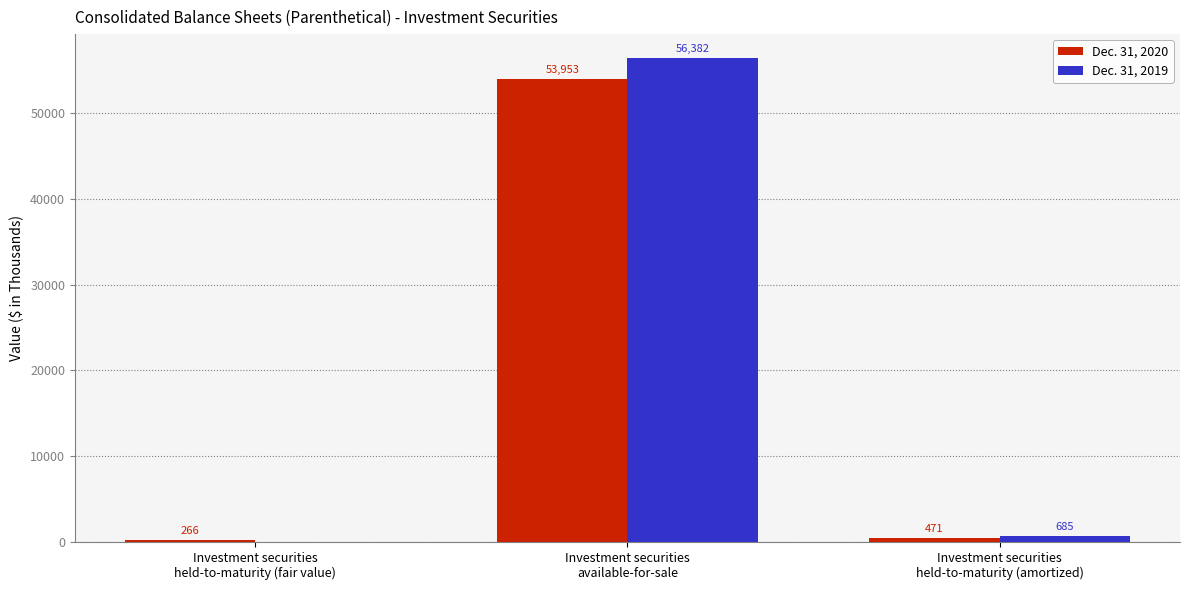

What is the spread (max minus min) of values at Investment securities
available-for-sale?

2429